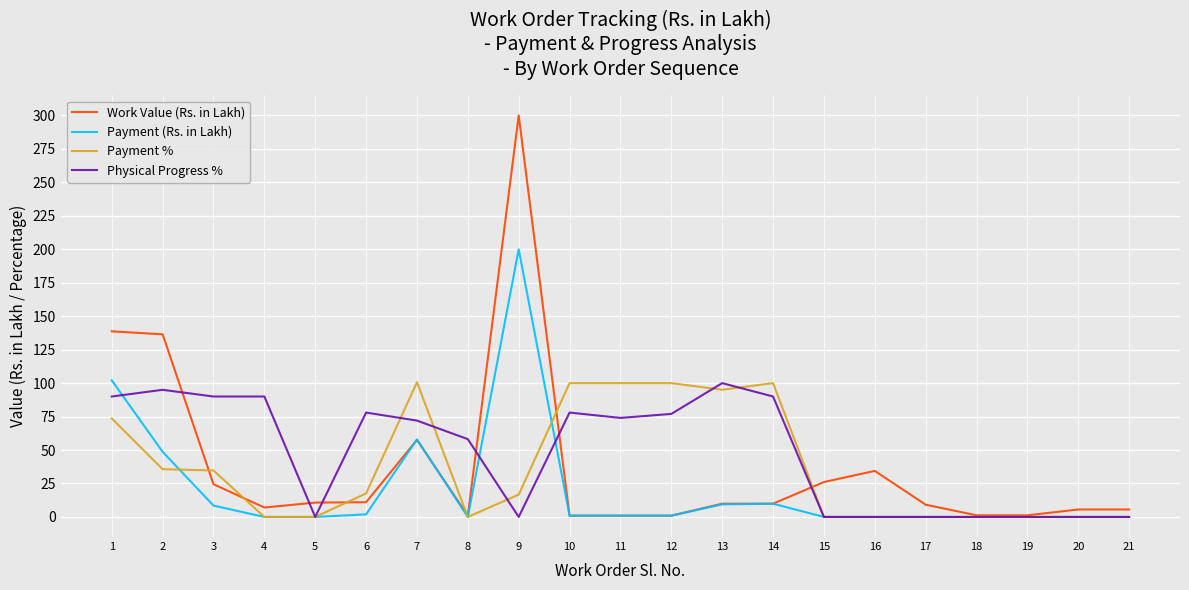

True or false: Work Value (Rs. in Lakh) has more than 1 interior local peaks.

True